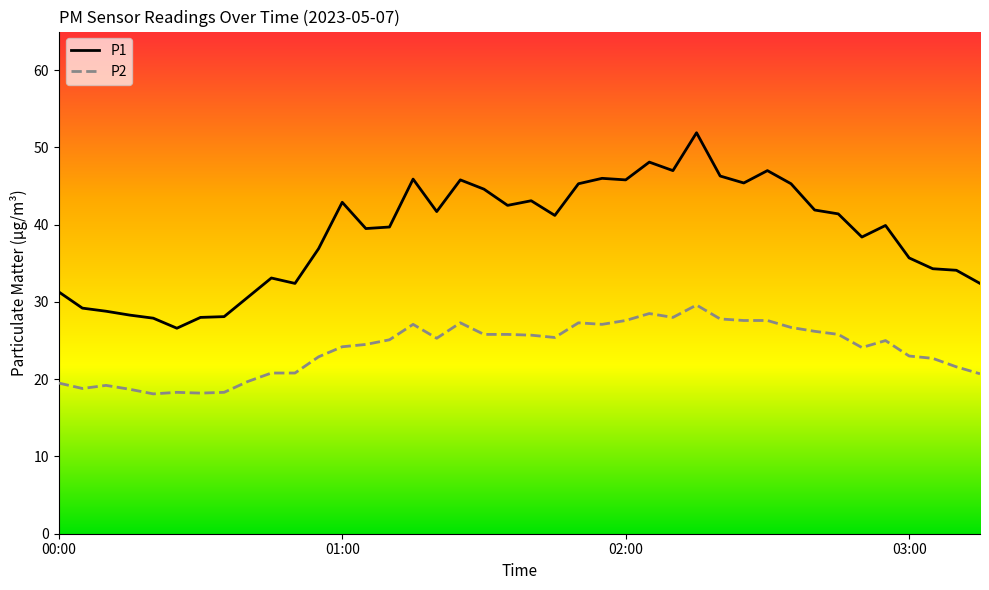

What is the maximum value for P2?

29.6